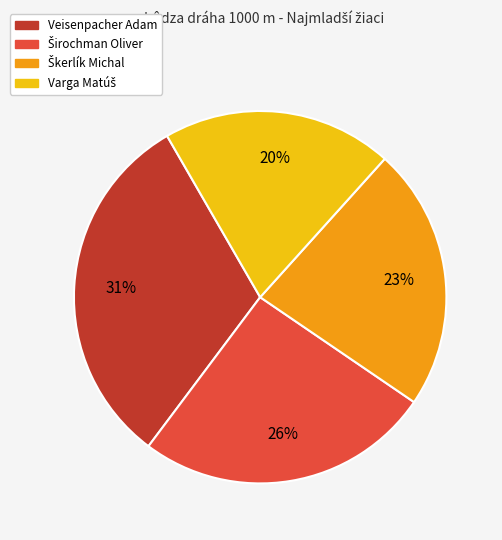

What is the largest slice in the pie chart?

Veisenpacher Adam